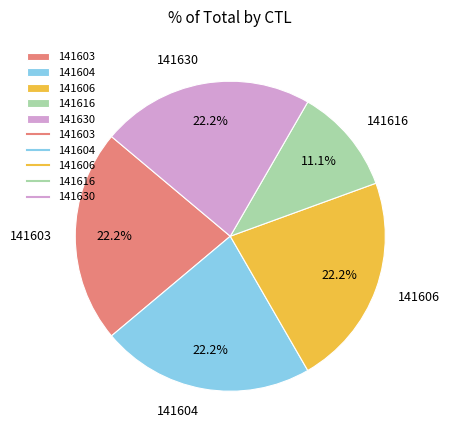

To the nearest percent, what percentage of the pie is 141630?

22%